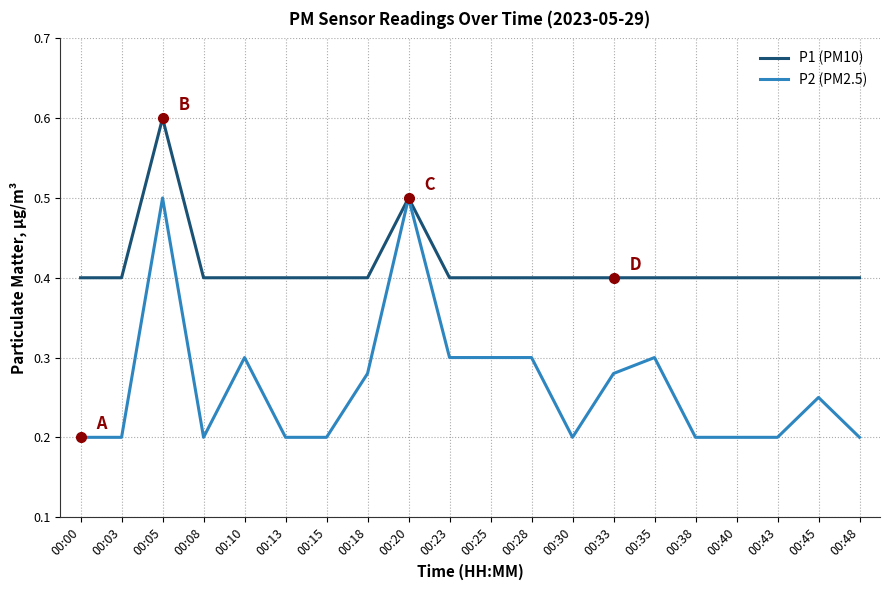

Does the chart have visible grid lines?

Yes